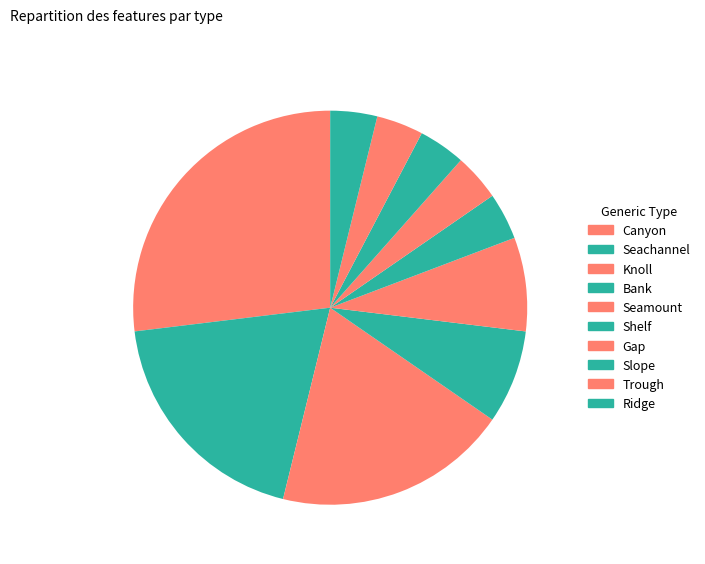

What is the change in value from Canyon to Trough?

-6